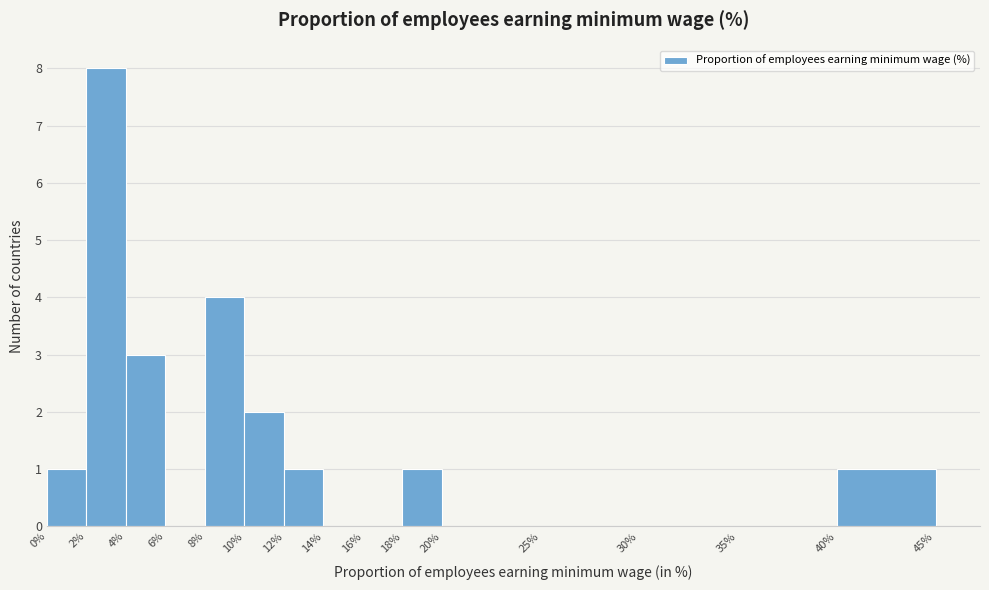

Over which range of the x-axis is the bar tallest?

2% to 4%